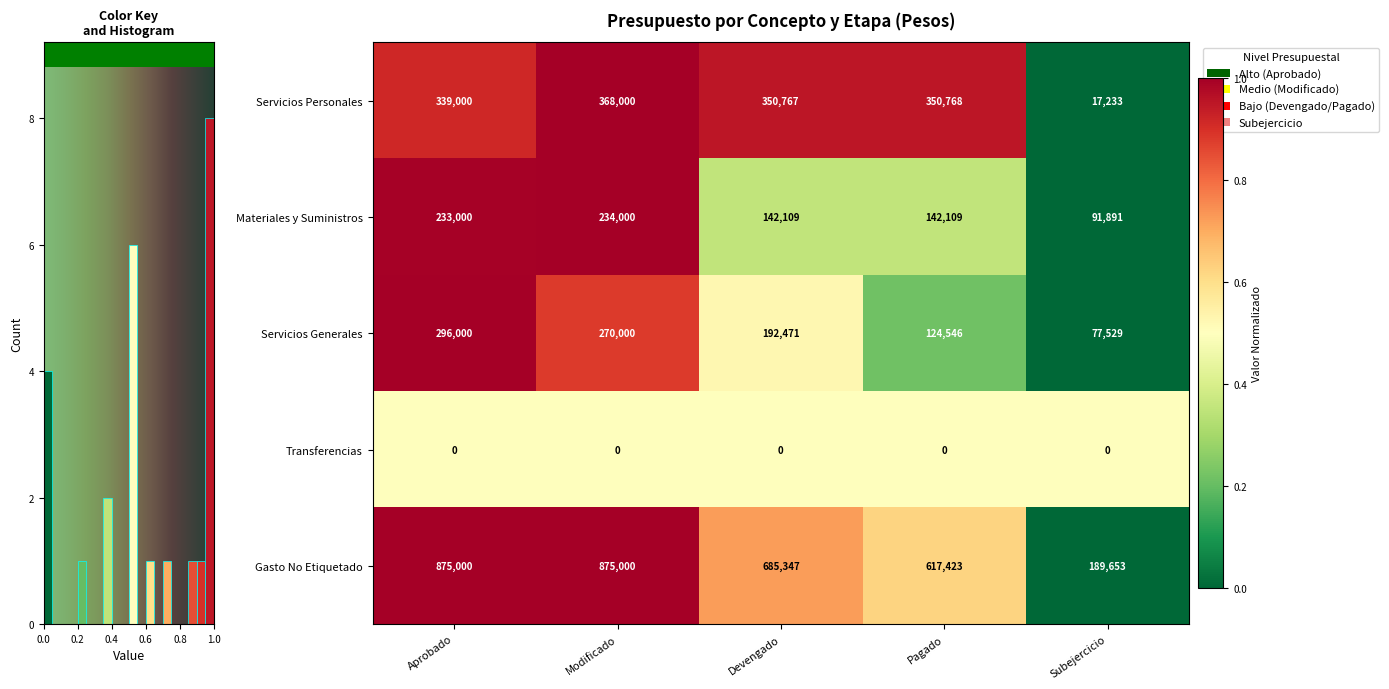

Where does the Materiales y Suministros series first go above 142109?

Aprobado